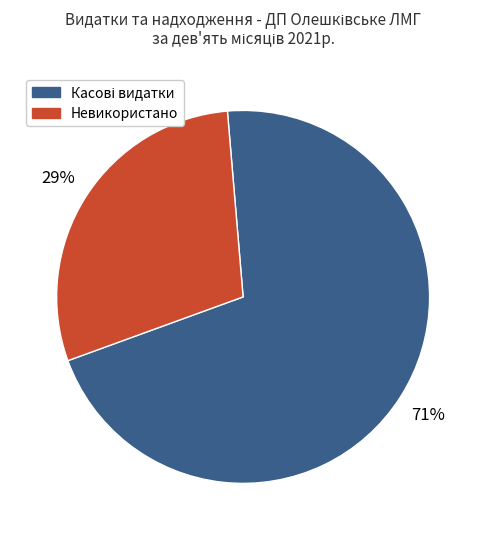

To the nearest percent, what is the difference between the largest and smallest slice percentages?

42%